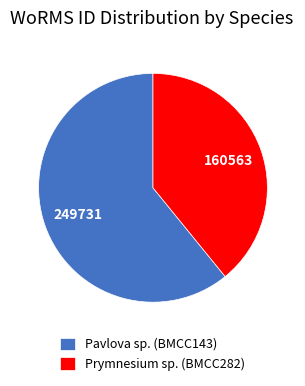

Is the sum of Pavlova sp. (BMCC143) and Prymnesium sp. (BMCC282) greater than half?

Yes